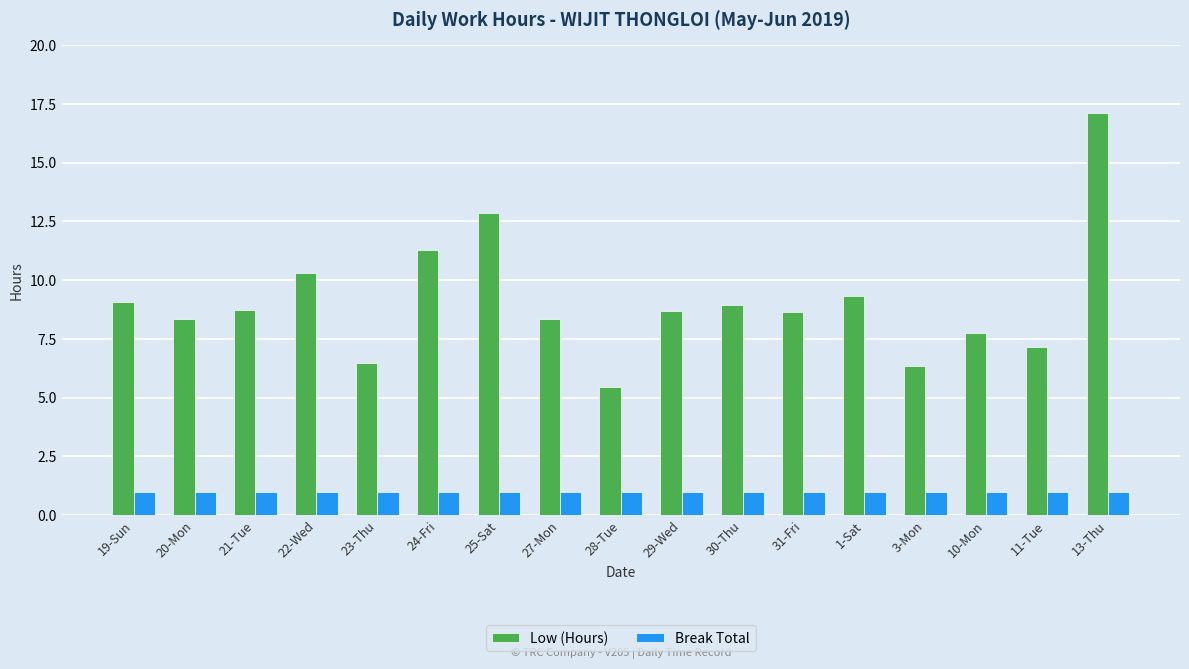

How many bars are there in each group?

2